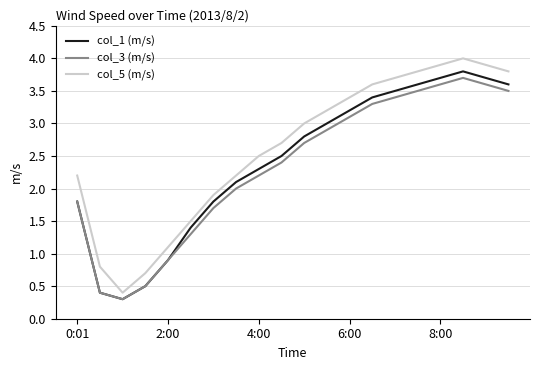

What is the difference between the second highest and minimum values in the col_1 (m/s) series?

3.4